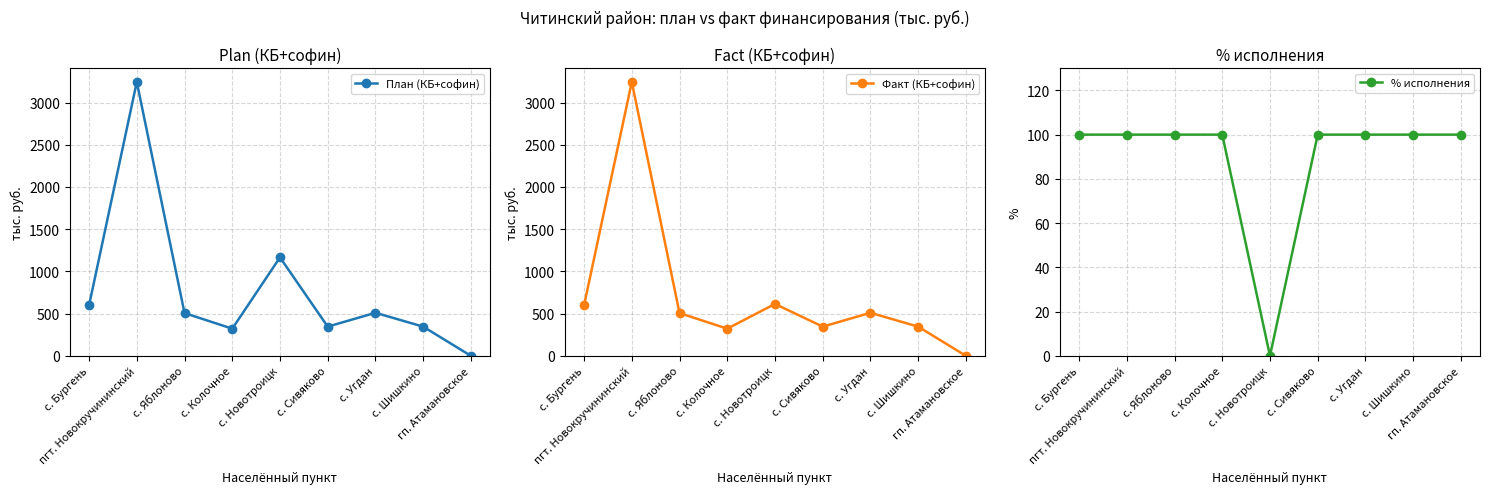

At which label does План (КБ+софин) reach its peak?

пгт. Новокручининский